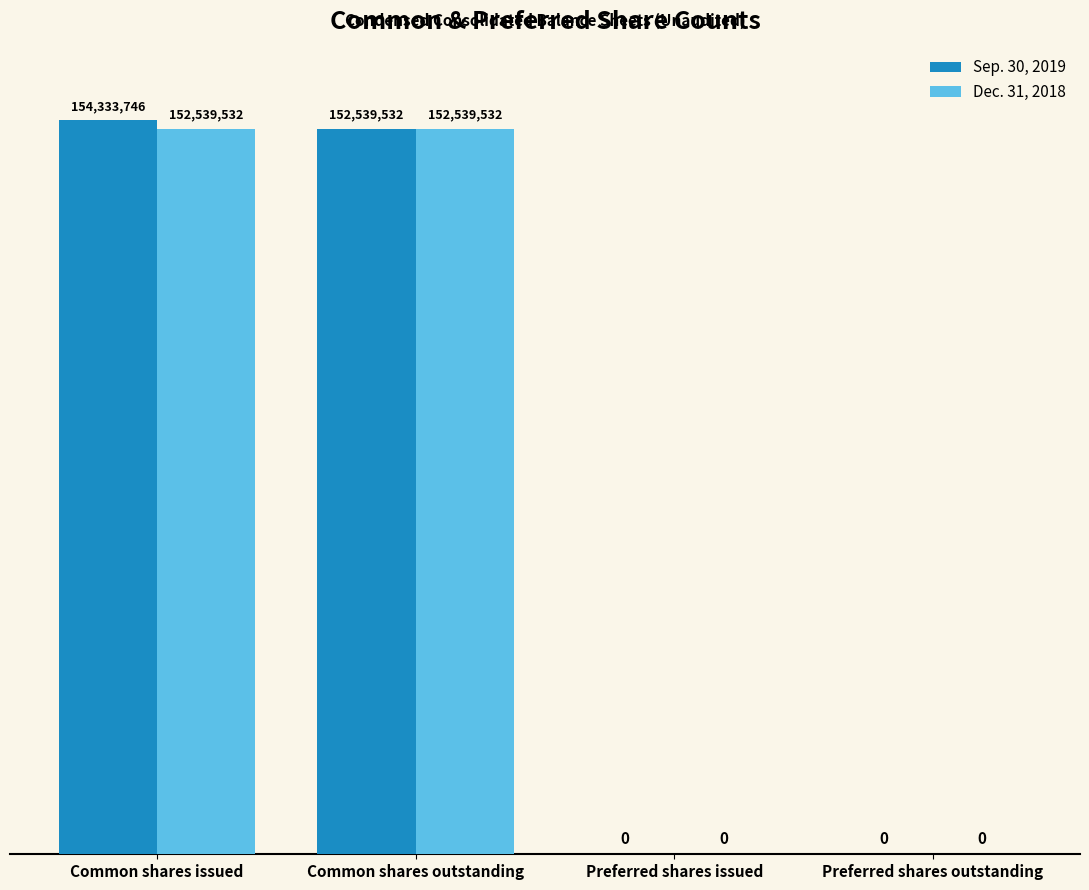

Reading left to right, extract all data points from this chart.

Sep. 30, 2019: 154333746	152539532	0	0
Dec. 31, 2018: 152539532	152539532	0	0